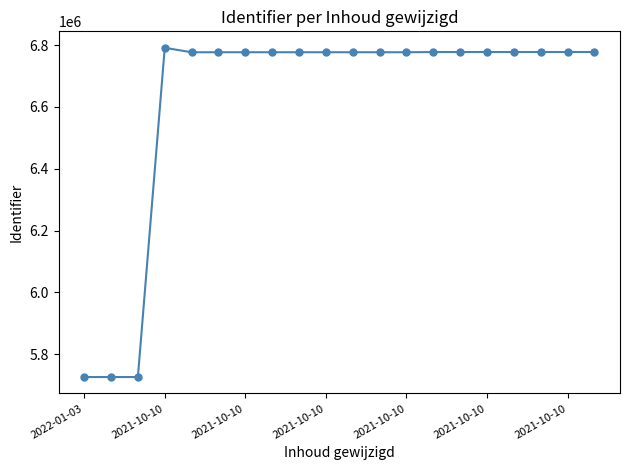

True or false: the data has more than 0 interior local peaks.

True